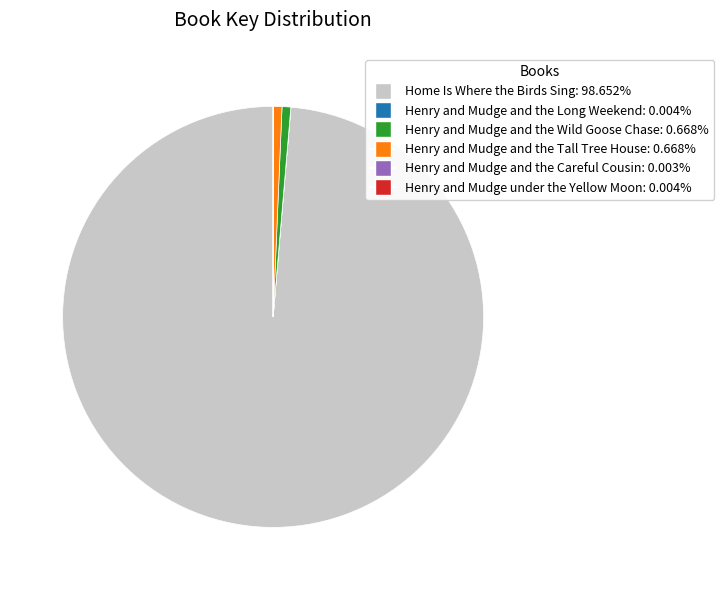

Between Home Is Where the Birds Sing and Henry and Mudge and the Wild Goose Chase, which is larger?

Home Is Where the Birds Sing